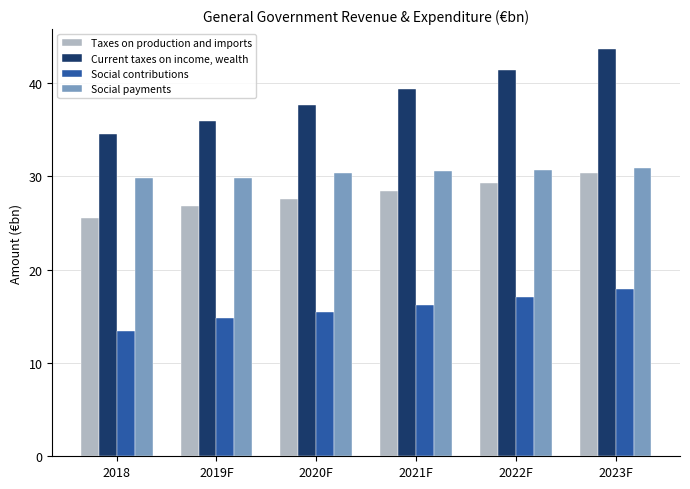

At 2018, list the series in order from largest to smallest.

Current taxes on income, wealth, Social payments, Taxes on production and imports, Social contributions